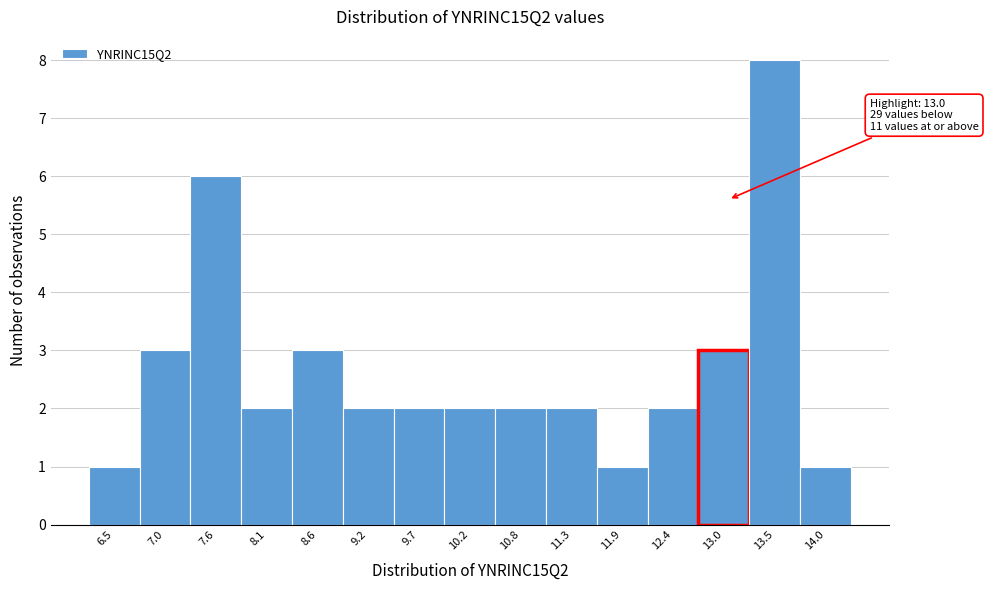

Over which range of the x-axis is the bar tallest?

13.22 to 13.76